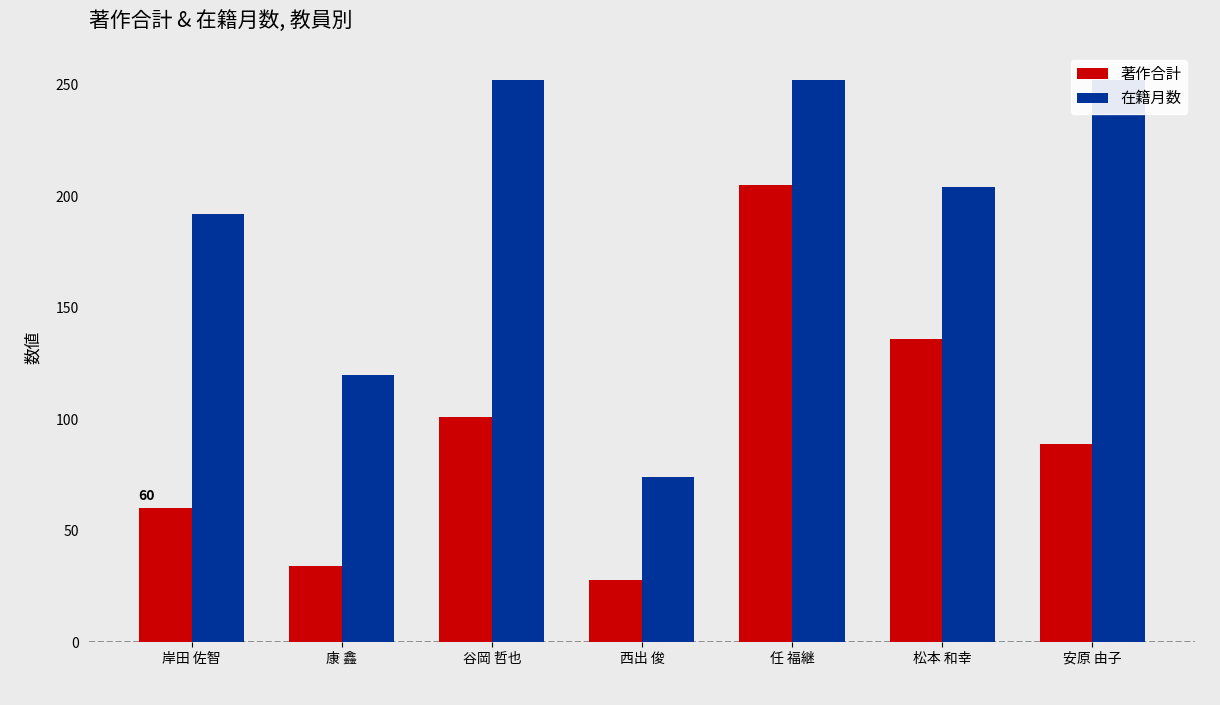

Which category has the highest value in the 在籍月数 series?

谷岡 哲也